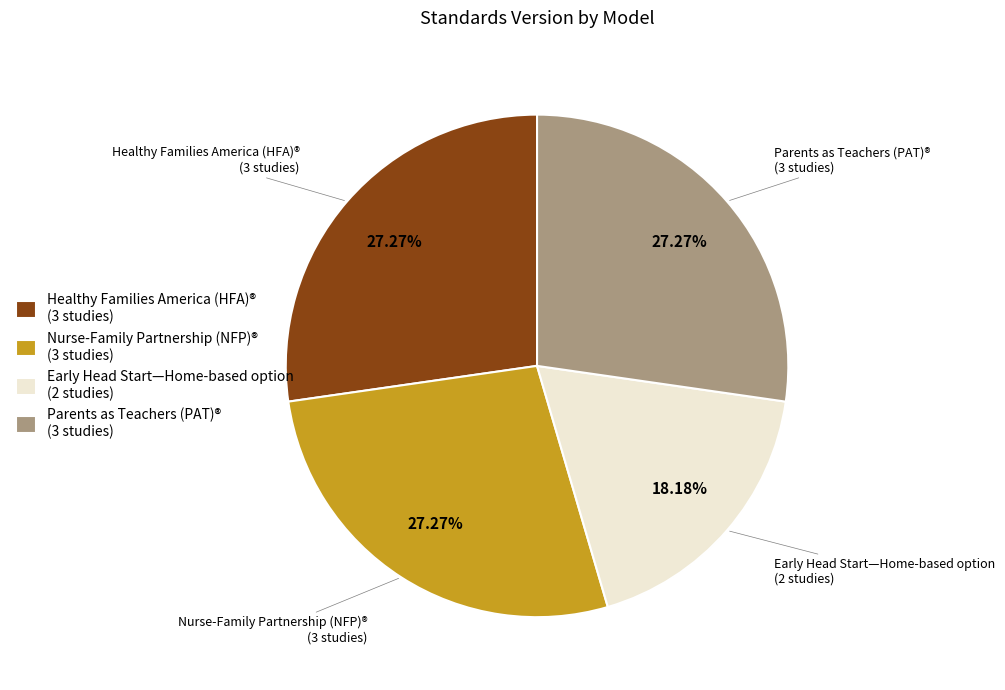

What is the ratio of the value at Healthy Families America (HFA)® (3 studies) to the value at Nurse-Family Partnership (NFP)® (3 studies)?

1.0